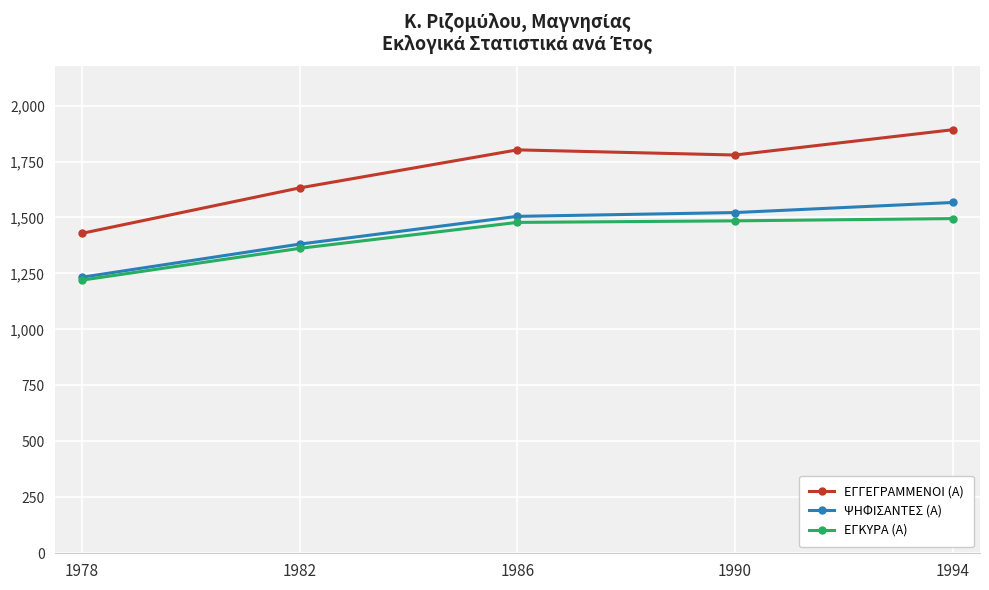

True or false: ΨΗΦΙΣΑΝΤΕΣ (Α) has more than 1 points higher than both neighbors.

False